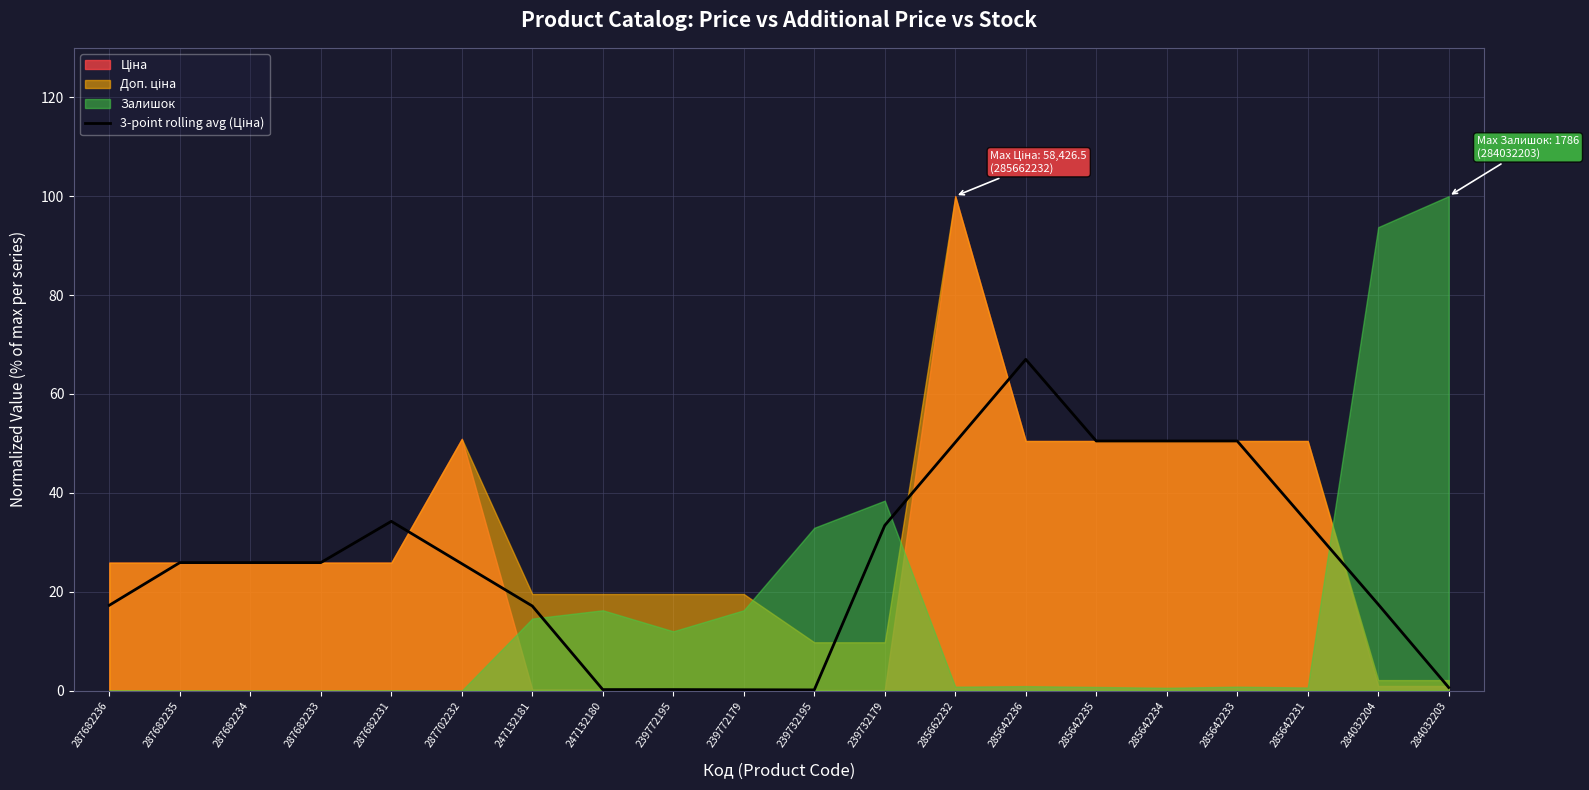

Which has a higher value, 285642233 or 287682231?

285642233